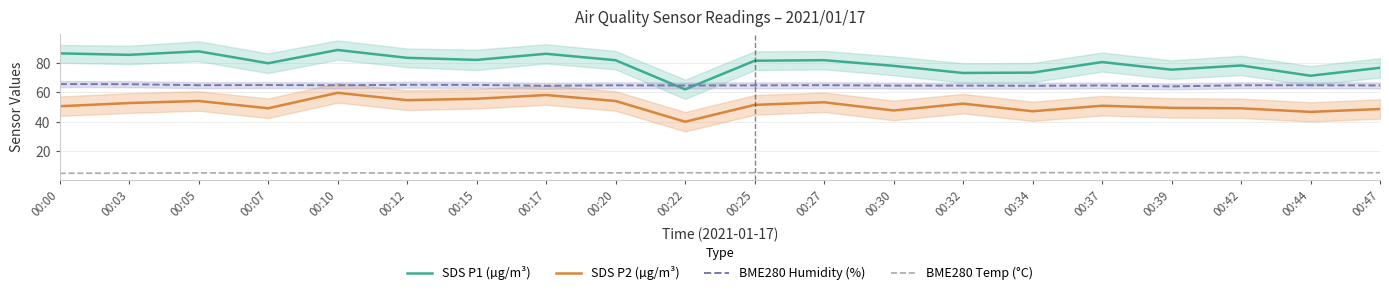

Rank the categories by BME280 Humidity (%) value from lowest to highest.

00:39, 00:34, 00:17, 00:30, 00:32, 00:22, 00:37, 00:47, 00:25, 00:20, 00:42, 00:10, 00:44, 00:05, 00:27, 00:07, 00:15, 00:12, 00:03, 00:00